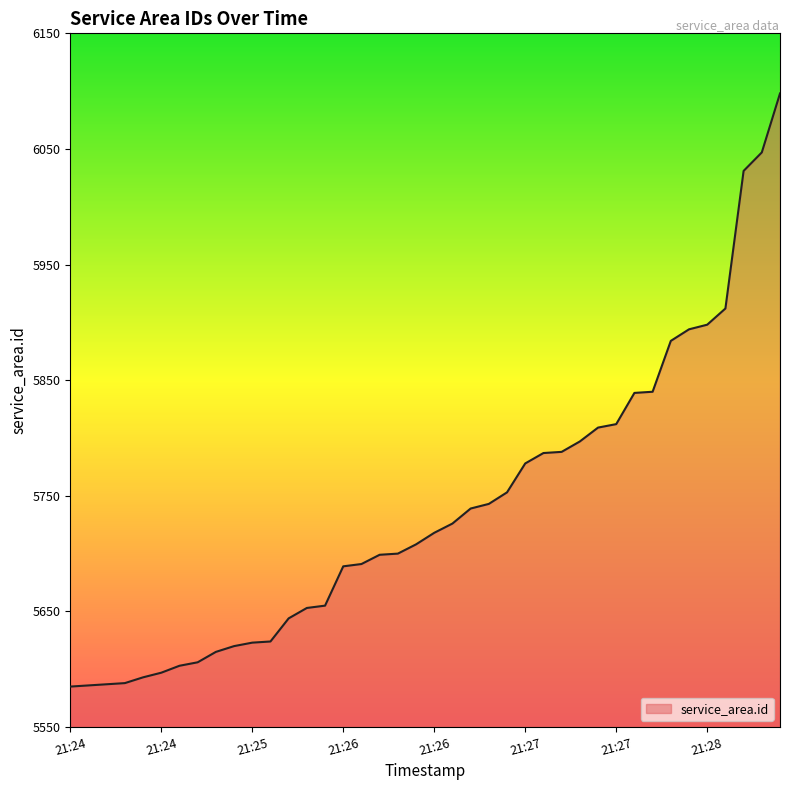

What is the difference between the maximum and minimum values?

513